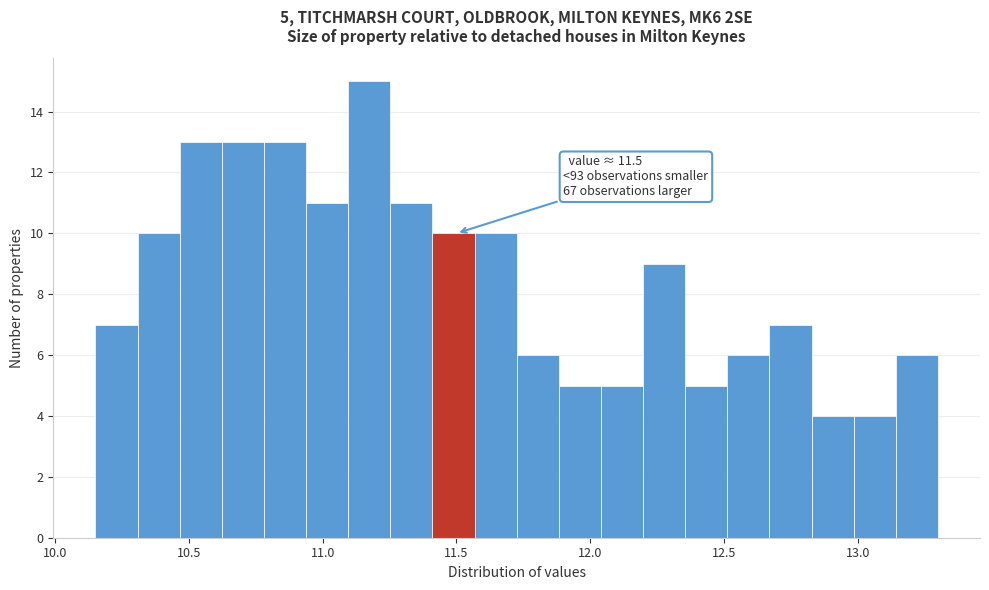

Read against the x-axis, roughly where is the centre of the tallest bar?

11.15